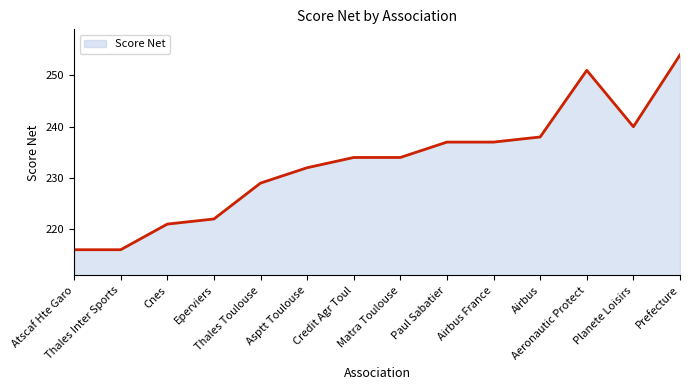

Reading left to right, what are all the values shown in this chart?

Atscaf Hte Garo=216	Thales Inter Sports=216	Cnes=221	Eperviers=222	Thales Toulouse=229	Asptt Toulouse=232	Credit Agr Toul=234	Matra Toulouse=234	Paul Sabatier=237	Airbus France=237	Airbus=238	Aeronautic Protect=251	Planete Loisirs=240	Prefecture=254